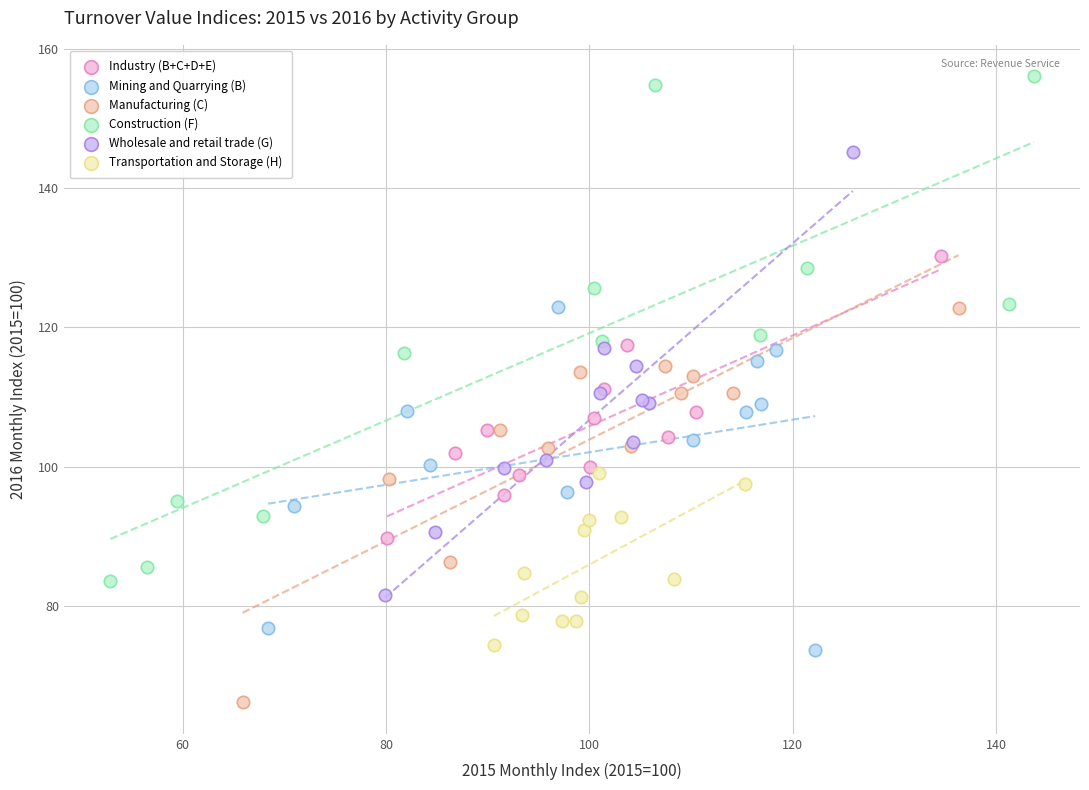

Which series has the widest spread of Y values?

Construction (F)